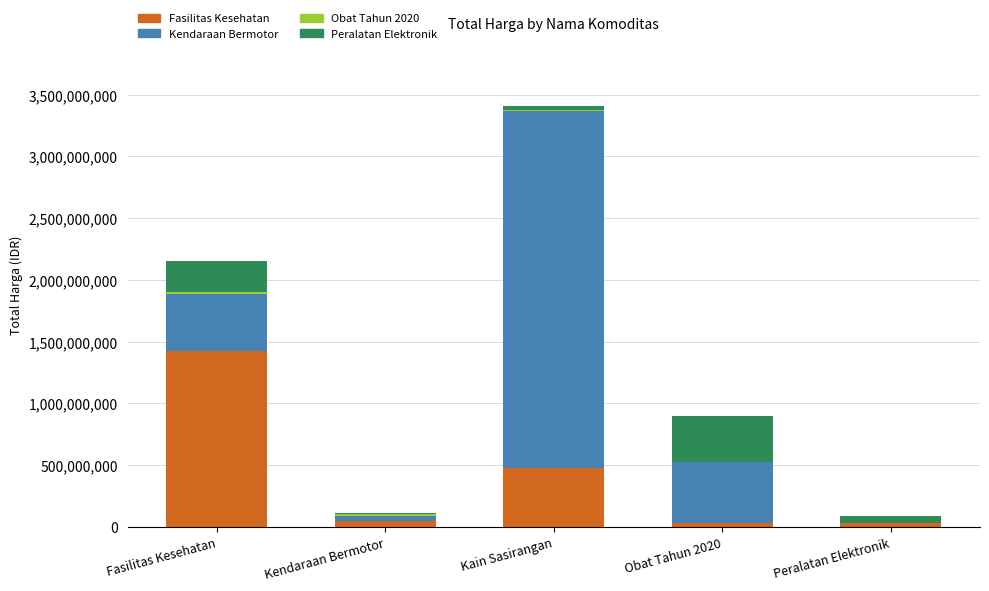

At which category is the sum across all series the highest?

Kain Sasirangan